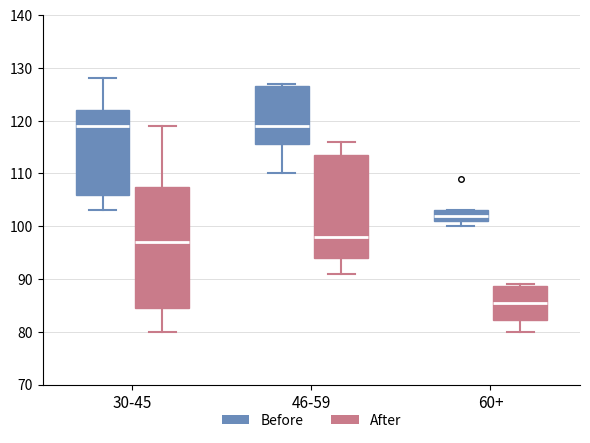

Comparing the boxes themselves (not the whiskers), which one is the tallest?

30-45 (After)